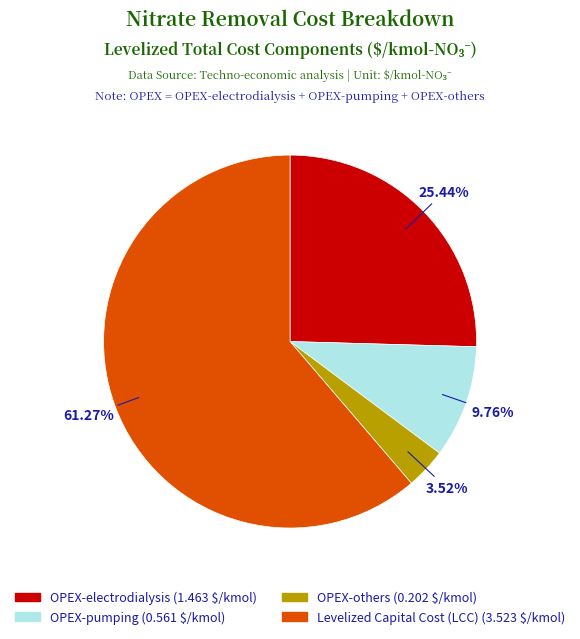

What percentage is the OPEX-pumping slice, to the nearest percent?

10%